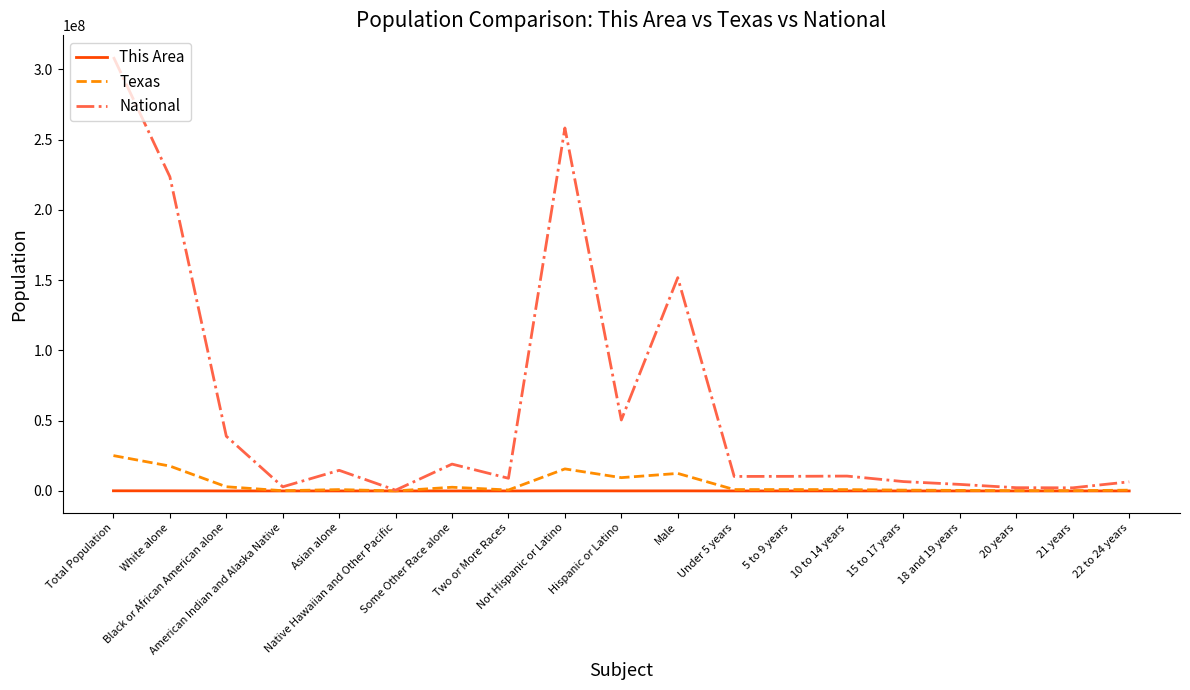

Which series has the largest range (max minus min)?

National